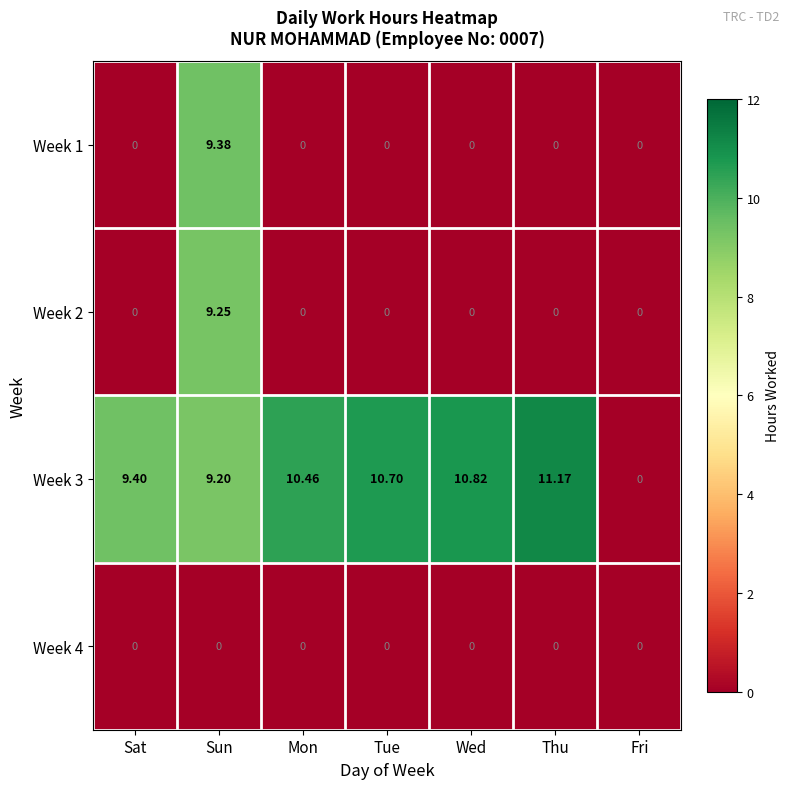

At how many categories does at least one series exceed 2?

6